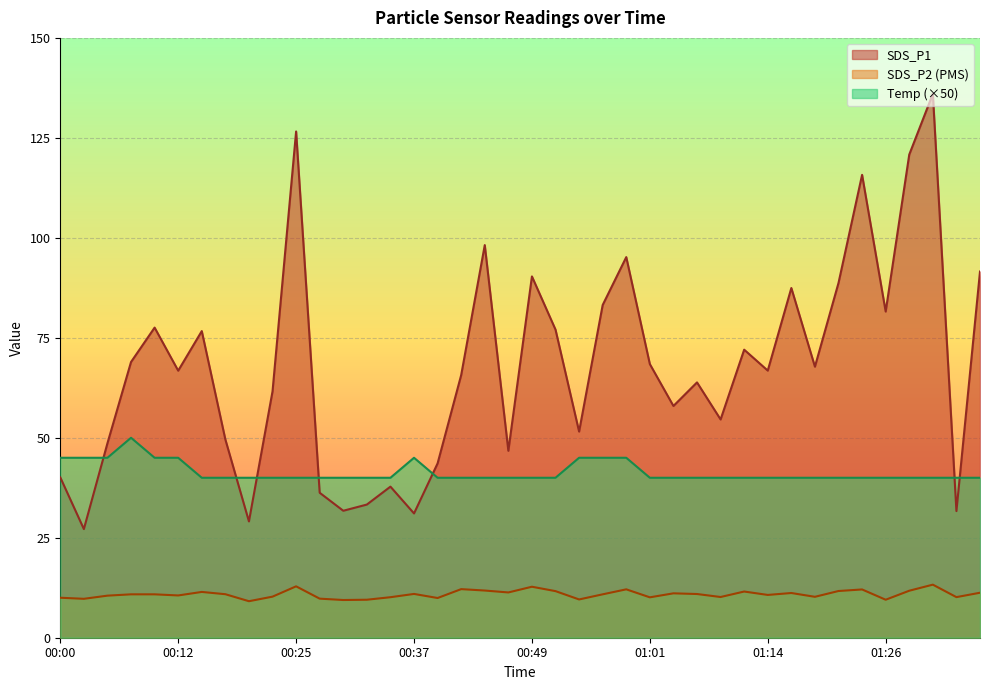

Which has a higher value, 00:07 or 01:26?

01:26